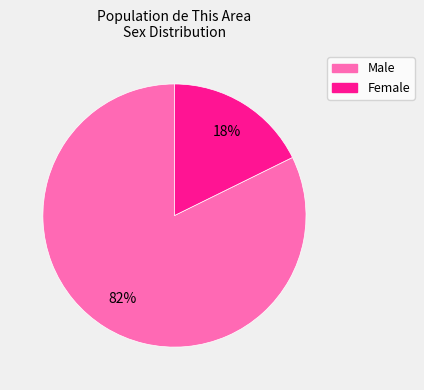

Which has a higher value, Female or Male?

Male